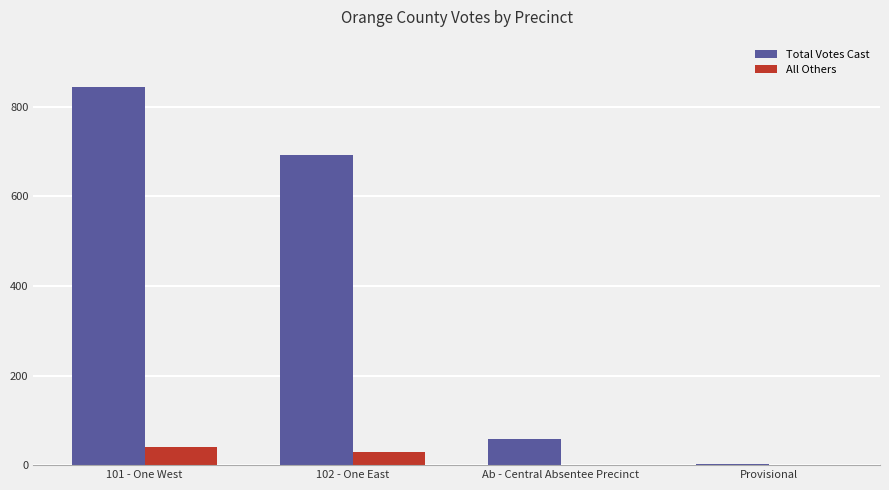

What is the difference between the All Others values at 101 - One West and Ab - Central Absentee Precinct?

41